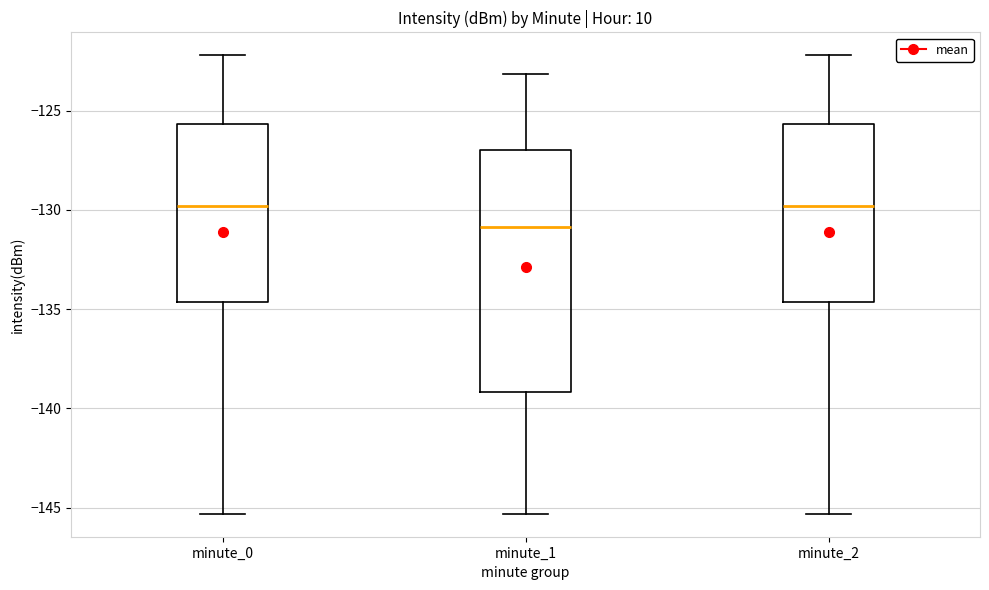

Which box is the tallest, from its lower edge to its upper edge?

minute_1